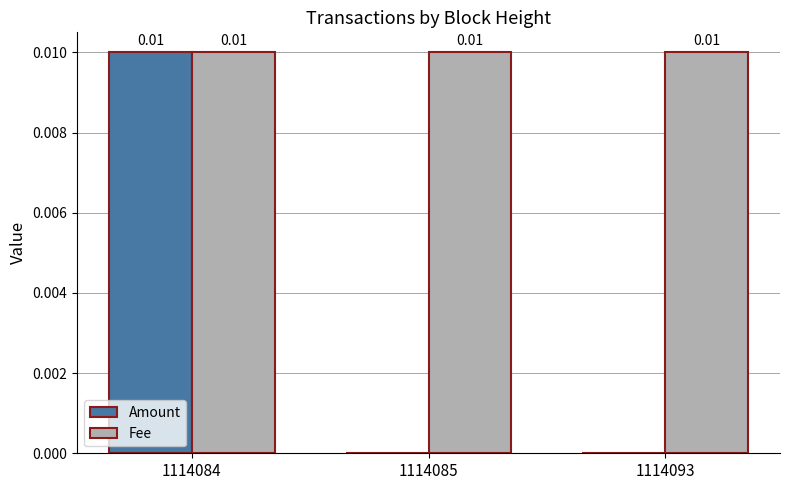

Between 1114084 and 1114085, which series saw the biggest shift?

Amount